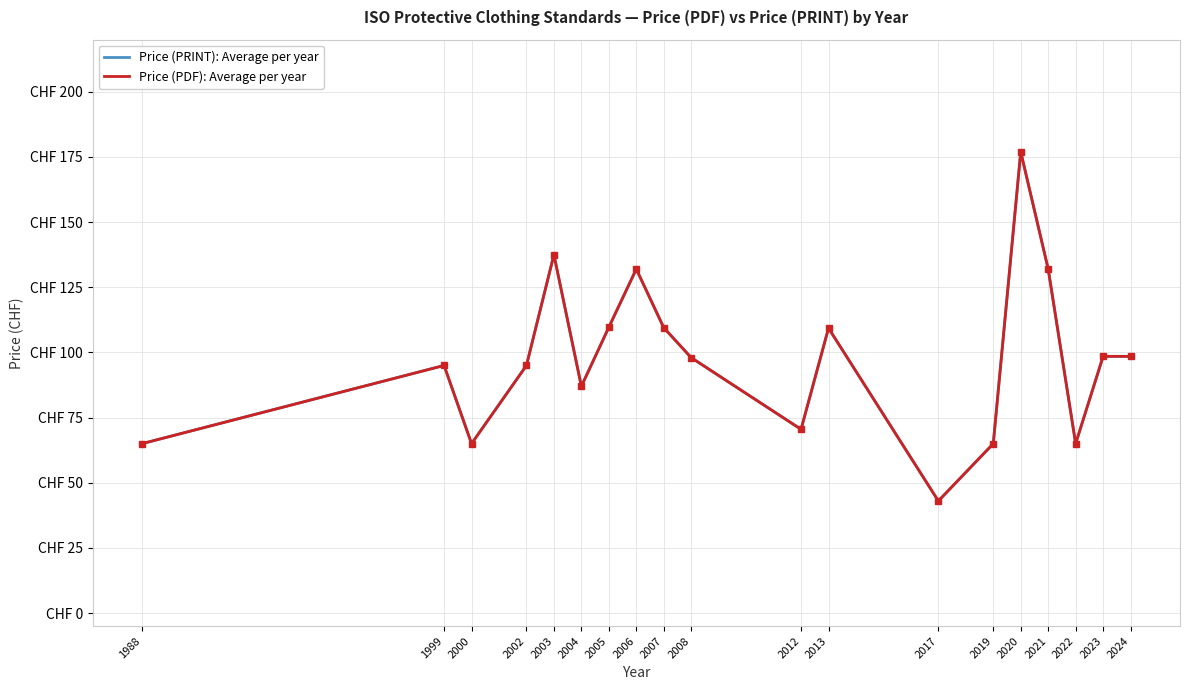

Rank the categories by Price (PDF): Average per year value from highest to lowest.

2020, 2003, 2006, 2021, 2005, 2007, 2013, 2023, 2024, 2008, 1999, 2002, 2004, 2012, 1988, 2000, 2019, 2022, 2017